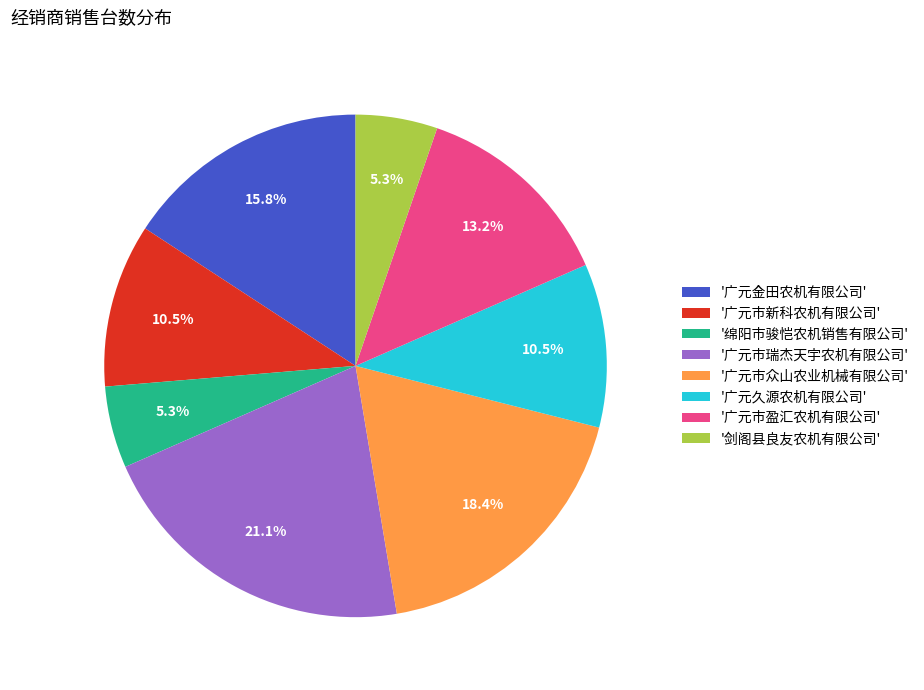

What is the total percentage of '剑阁县良友农机有限公司' and '广元金田农机有限公司'?

21.1%